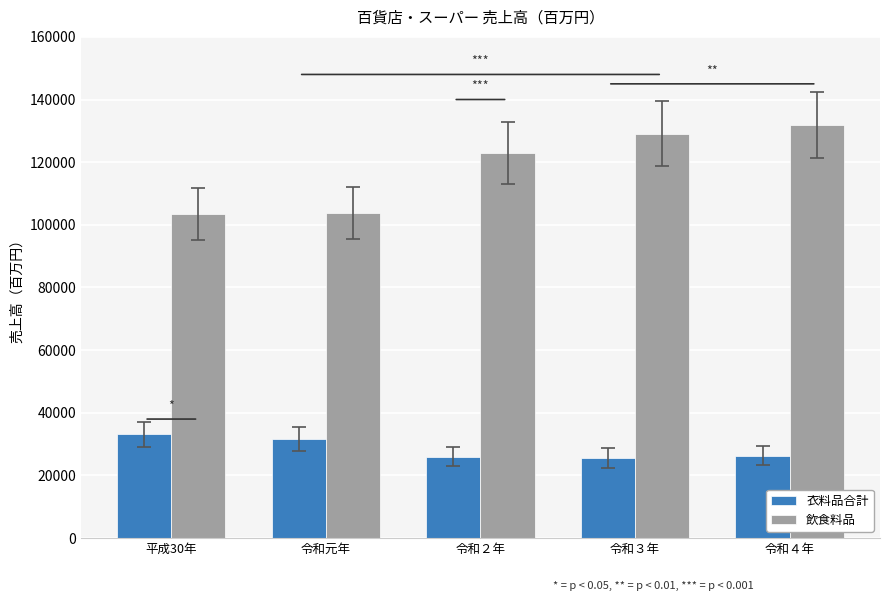

What is the total value across all series at 令和４年?

158168